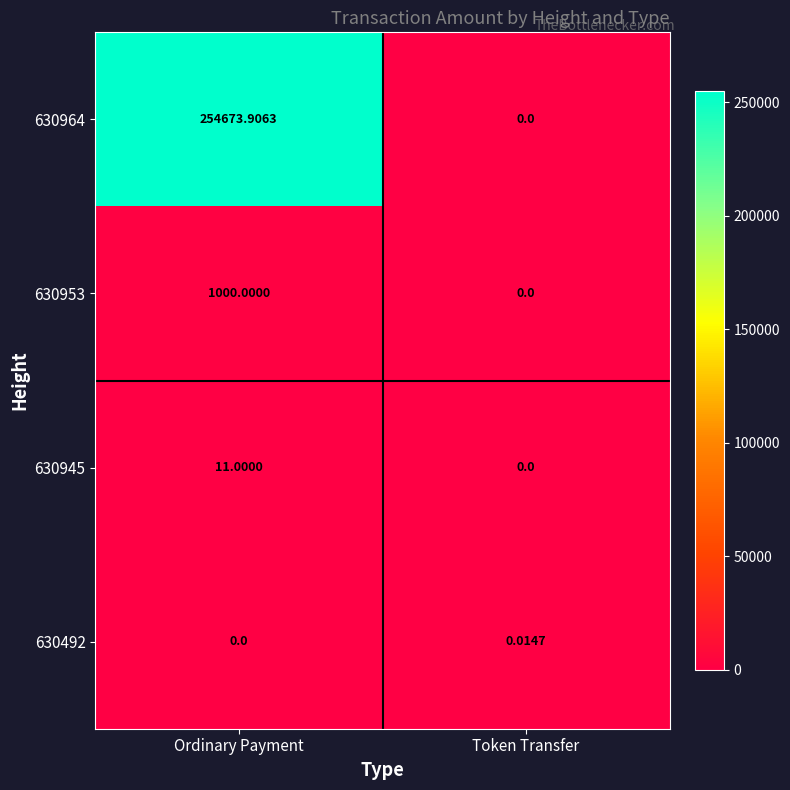

At which label does 630945 reach its peak?

Ordinary Payment